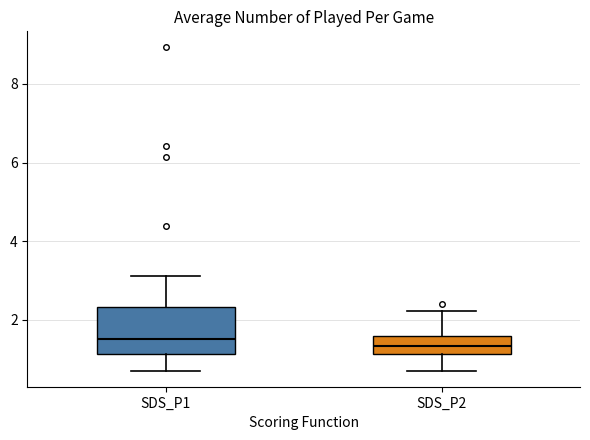

Where is the upper edge of the box for SDS_P2 on the y-axis? The values are not printed on the chart, so give them approximately, as read against the axis.

1.6